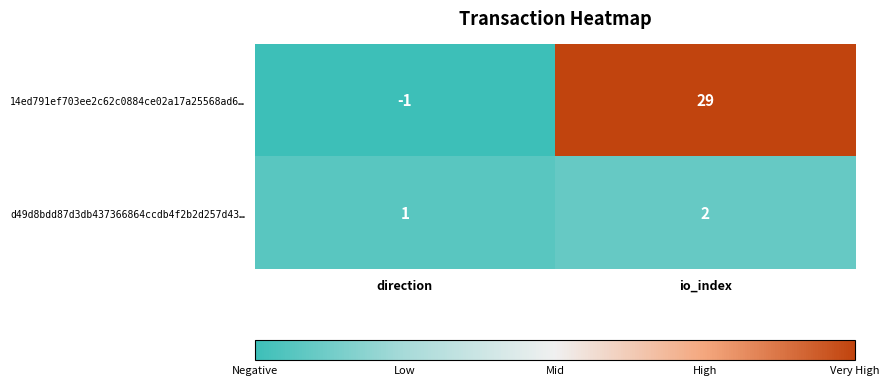

At which category is the sum across all series the highest?

io_index